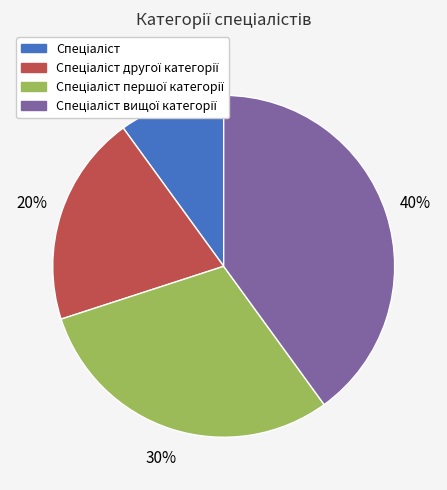

To the nearest percent, what is the difference between the largest and smallest slice percentages?

30%